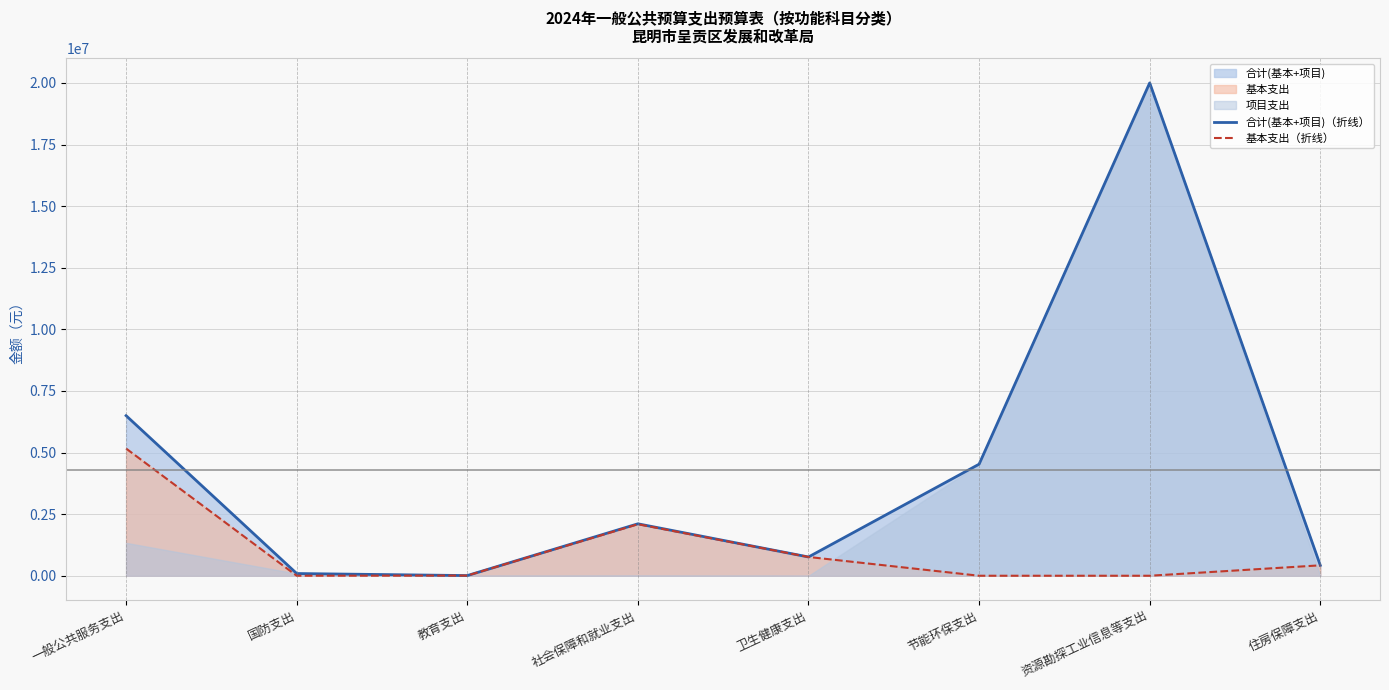

The value of 基本支出（折线） at 国防支出 is -3459436.7. True or false?

False